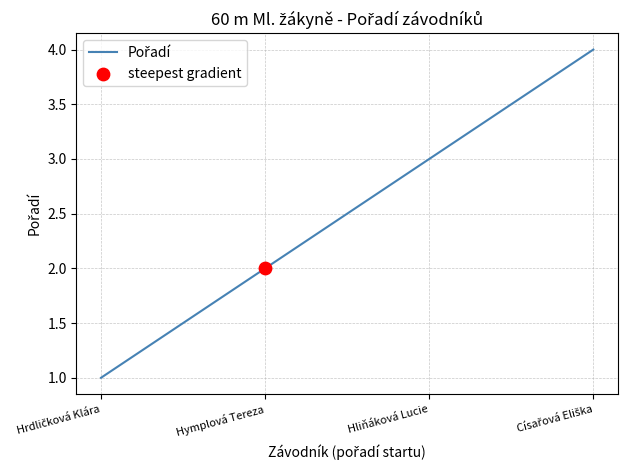

Approximately how many times larger is the value at Hliňáková Lucie compared to Hymplová Tereza?

1.5